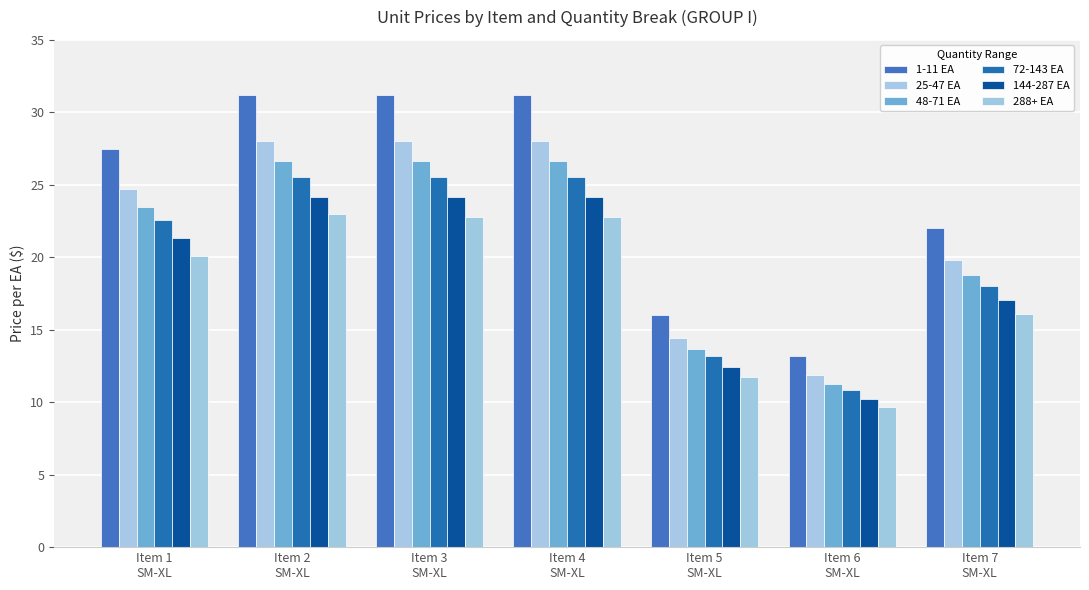

What is the label of the 6th bar from the right?

Item 2
SM-XL